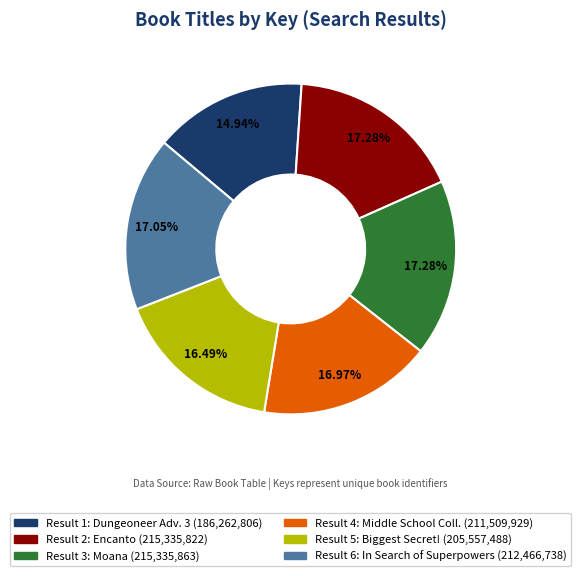

How many segments does this pie chart have?

6